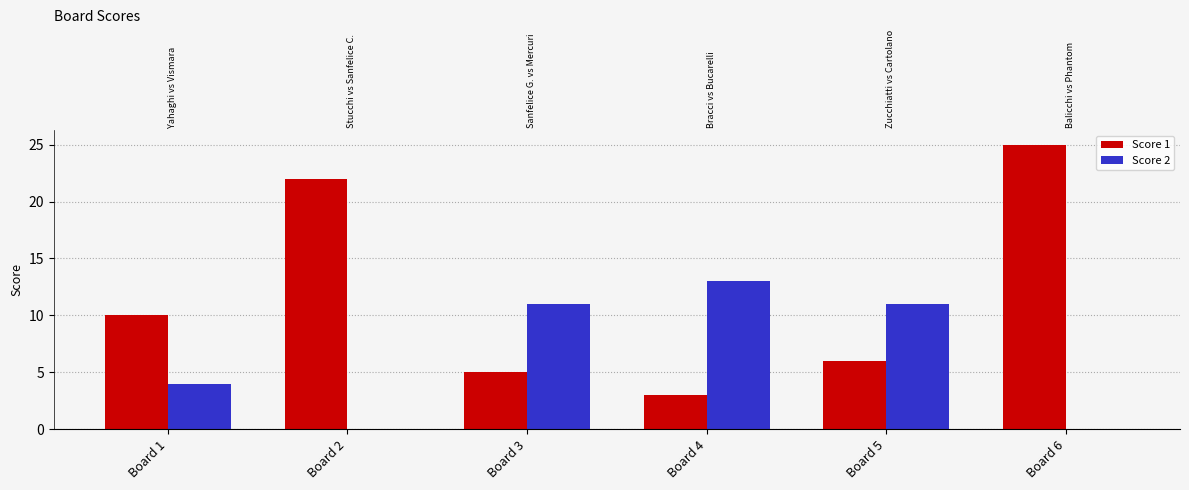

The value of Score 1 at Board 6 is 37. True or false?

False